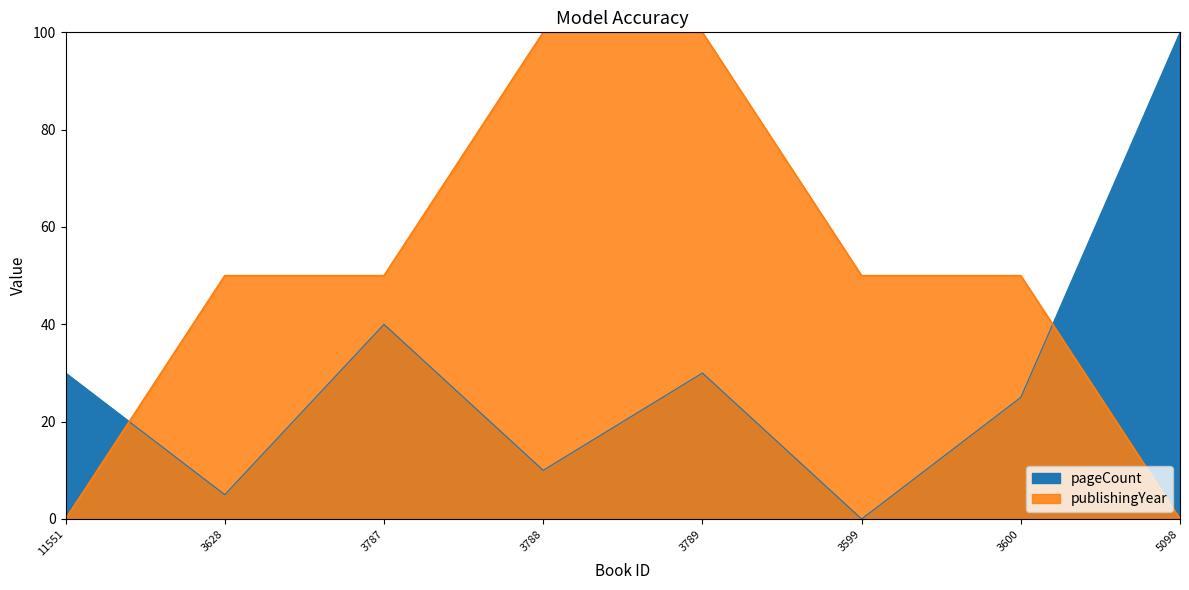

Read the pageCount value at 11551, to the nearest 10.

30